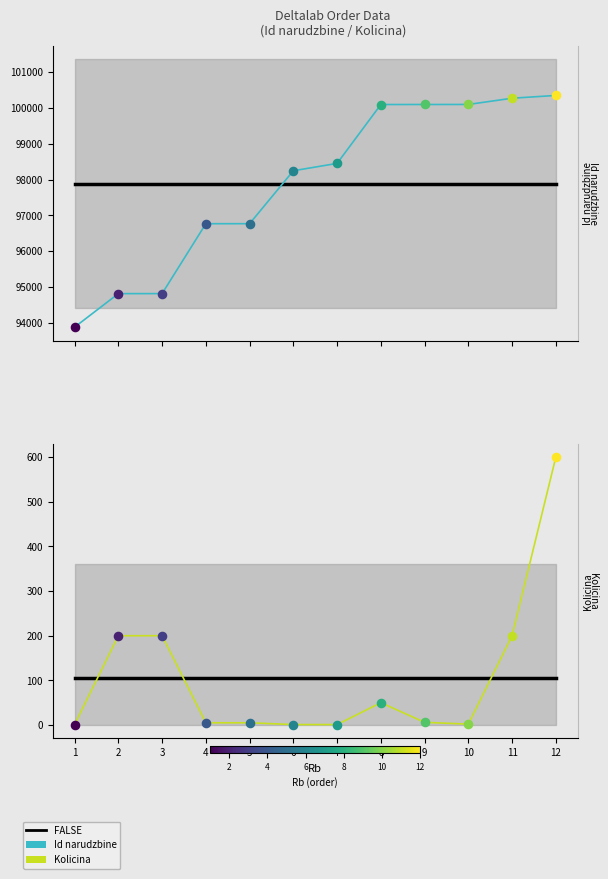

Which series has the widest spread of Y values?

Id narudzbine